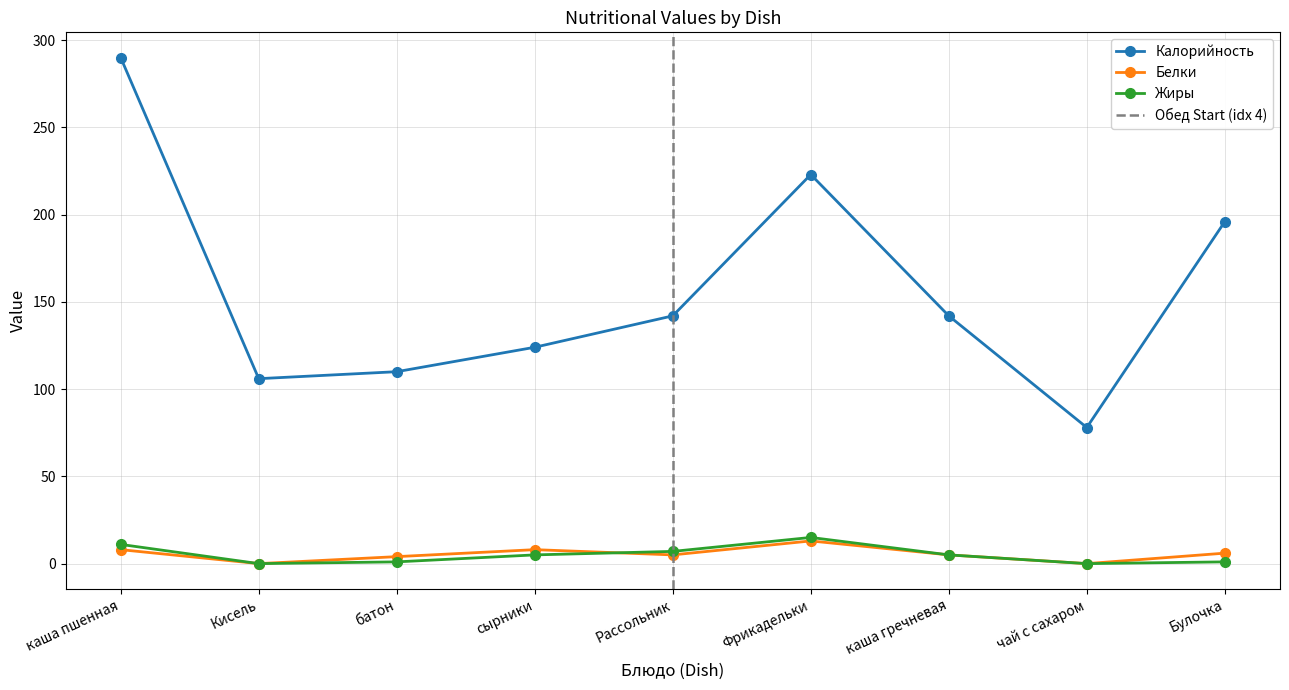

Where is the first local maximum for Жиры?

Фрикадельки